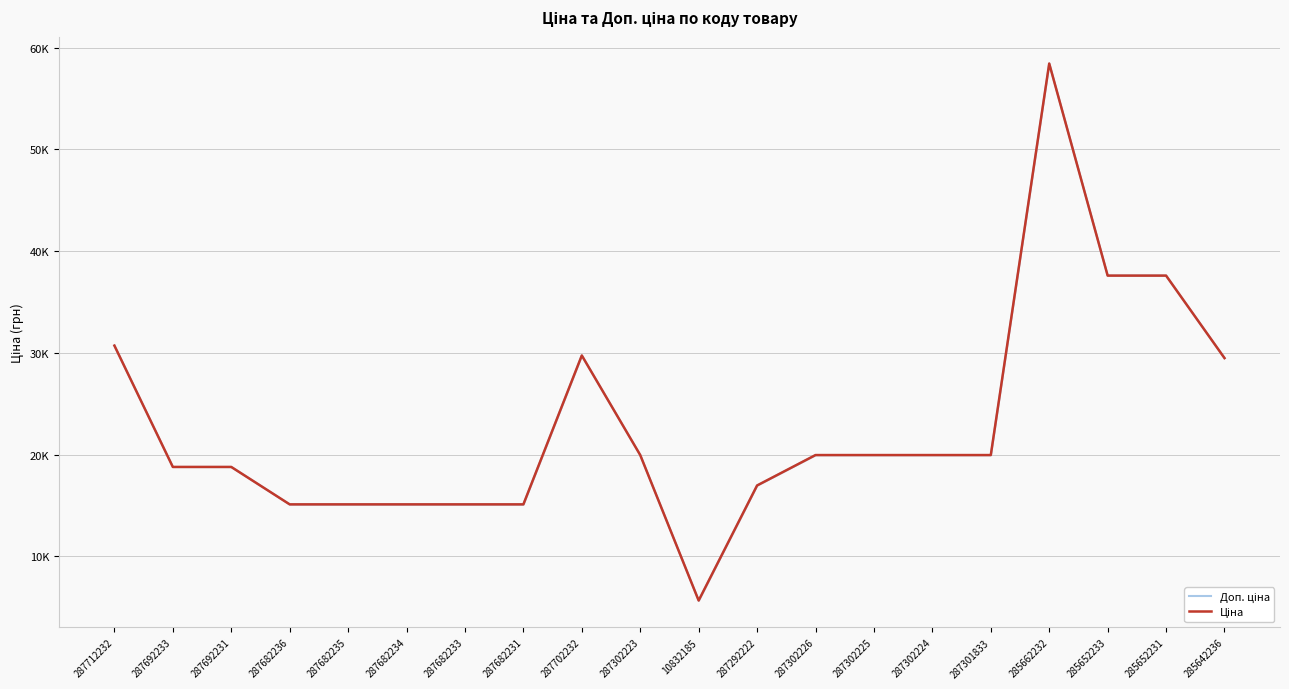

Reading left to right, list all the values displayed in this chart.

Доп. ціна: 287712232=30717.1	287692233=18796.8	287692231=18796.8	287682236=15120.0	287682235=15120.0	287682234=15120.0	287682233=15120.0	287682231=15120.0	287702232=29747.2	287302223=19964.2	10832185=5673.8	287292222=16976.3	287302226=19964.2	287302225=19964.2	287302224=19964.2	287301833=19964.2	285662232=58426.5	285652233=37593.6	285652231=37593.6	285642236=29491.5
Ціна: 287712232=30717.1	287692233=18796.8	287692231=18796.8	287682236=15120.0	287682235=15120.0	287682234=15120.0	287682233=15120.0	287682231=15120.0	287702232=29747.2	287302223=19964.2	10832185=5673.8	287292222=16976.3	287302226=19964.2	287302225=19964.2	287302224=19964.2	287301833=19964.2	285662232=58426.5	285652233=37593.6	285652231=37593.6	285642236=29491.5